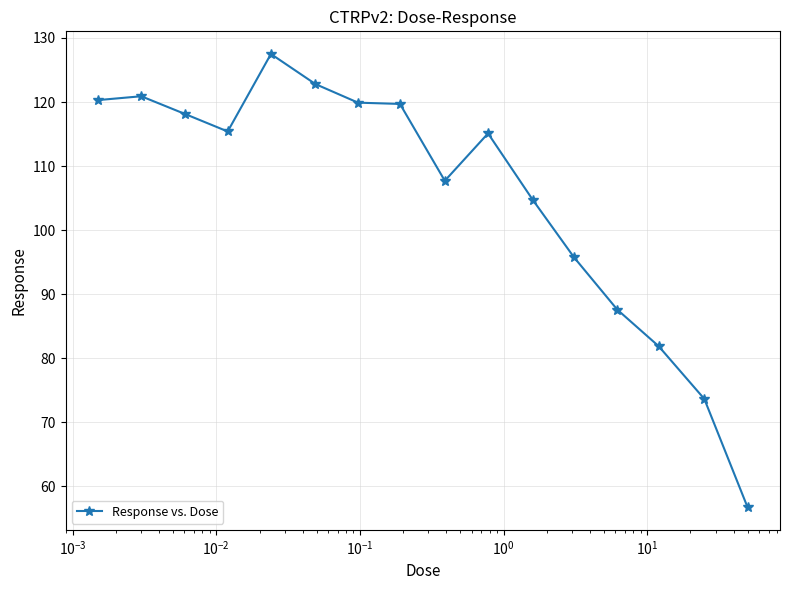

What is the greatest value displayed?

127.5